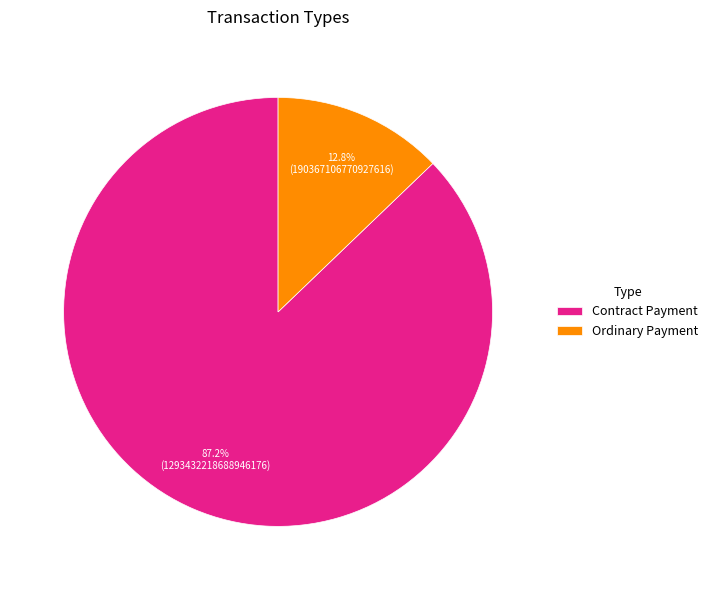

Which slice is the largest?

Contract Payment